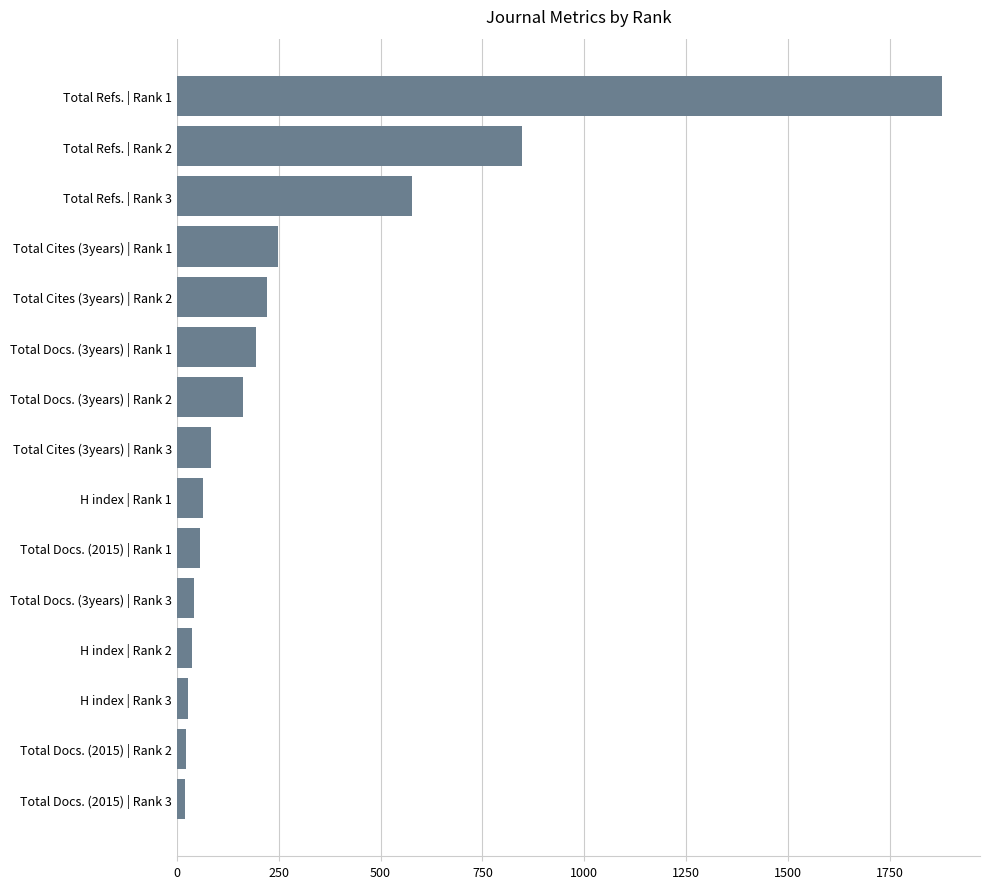

What is the maximum value shown in the chart?

1877